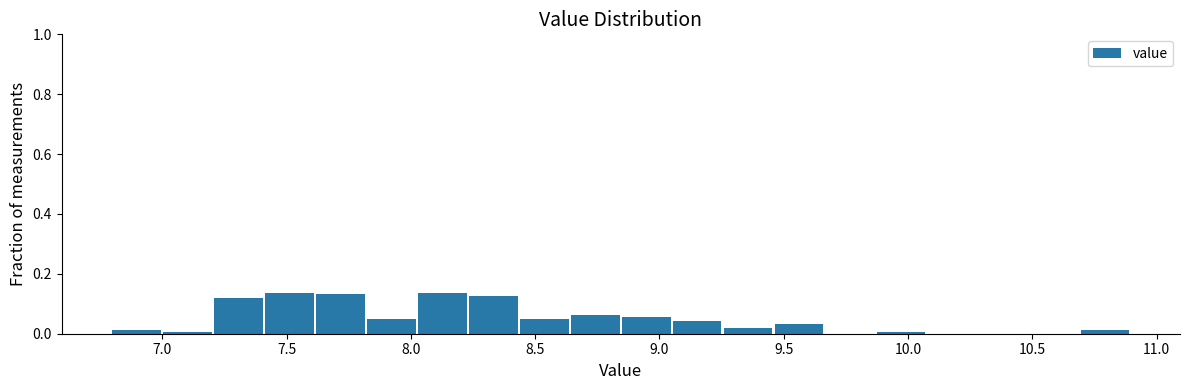

Reading left to right, transcribe this chart: for each bar, give the range it covers on the x-axis and its height. Neither the bar edges nor the heights are printed on the chart, so give them approximately, as read against the axes.

6.800 to 7.005: under 0.02
7.005 to 7.210: under 0.02
7.210 to 7.415: 0.12
7.415 to 7.620: 0.14
7.620 to 7.825: 0.14
7.825 to 8.030: 0.06
8.030 to 8.235: 0.14
8.235 to 8.440: 0.12
8.440 to 8.645: 0.06
8.645 to 8.850: 0.06
8.850 to 9.055: 0.06
9.055 to 9.260: 0.04
9.260 to 9.465: under 0.02
9.465 to 9.670: 0.04
9.670 to 9.875: 0
9.875 to 10.080: under 0.02
10.080 to 10.285: 0
10.285 to 10.490: 0
10.490 to 10.695: 0
10.695 to 10.900: under 0.02